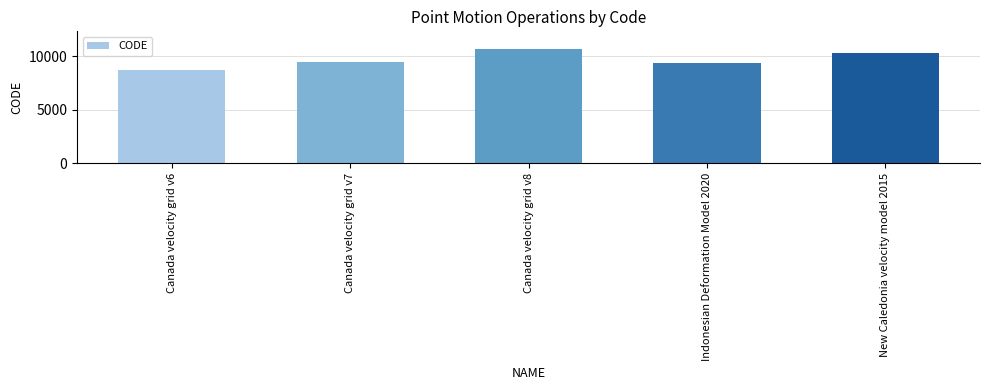

Is it true that the value at Indonesian Deformation Model 2020 is 9375?

True